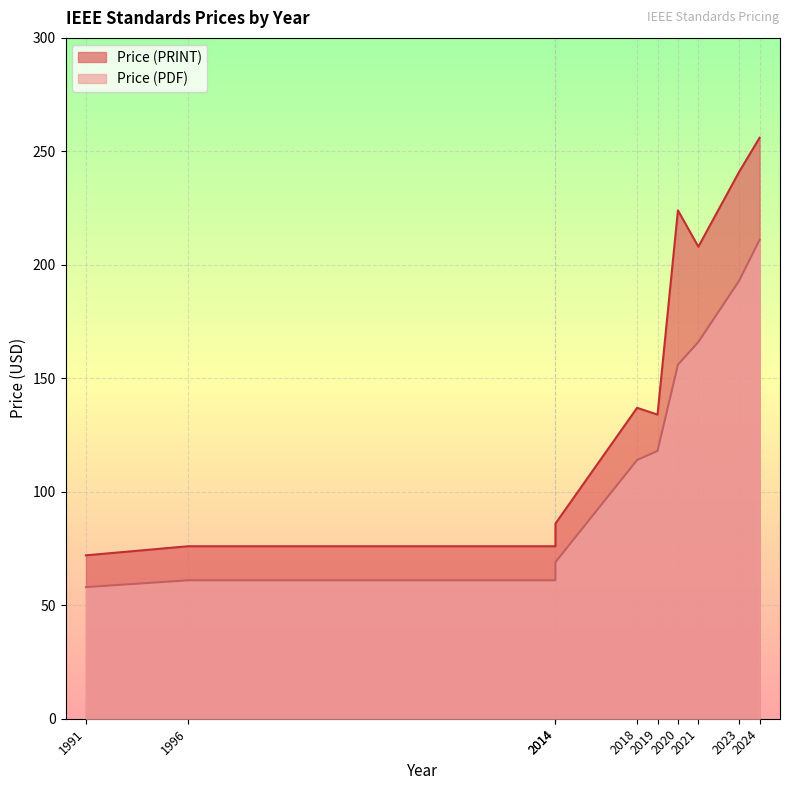

Rank the categories by Price (PRINT) value from lowest to highest.

1991, 1996, 2014, 2014, 2019, 2018, 2021, 2020, 2023, 2024